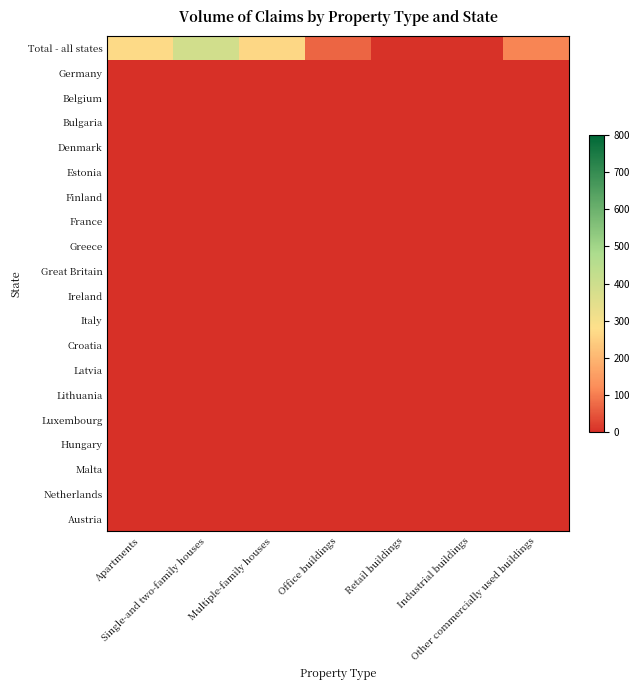

At Multiple-family houses, list the series in order from largest to smallest.

Total - all states, Germany, Belgium, Bulgaria, Denmark, Estonia, Finland, France, Greece, Great Britain, Ireland, Italy, Croatia, Latvia, Lithuania, Luxembourg, Hungary, Malta, Netherlands, Austria